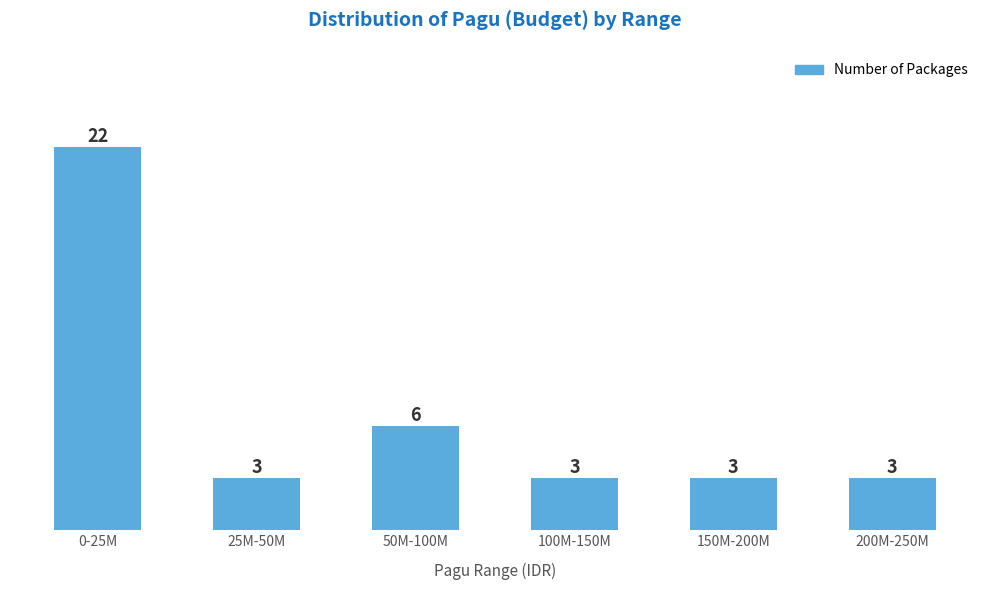

Reading left to right, list all the values displayed in this chart.

22	3	6	3	3	3